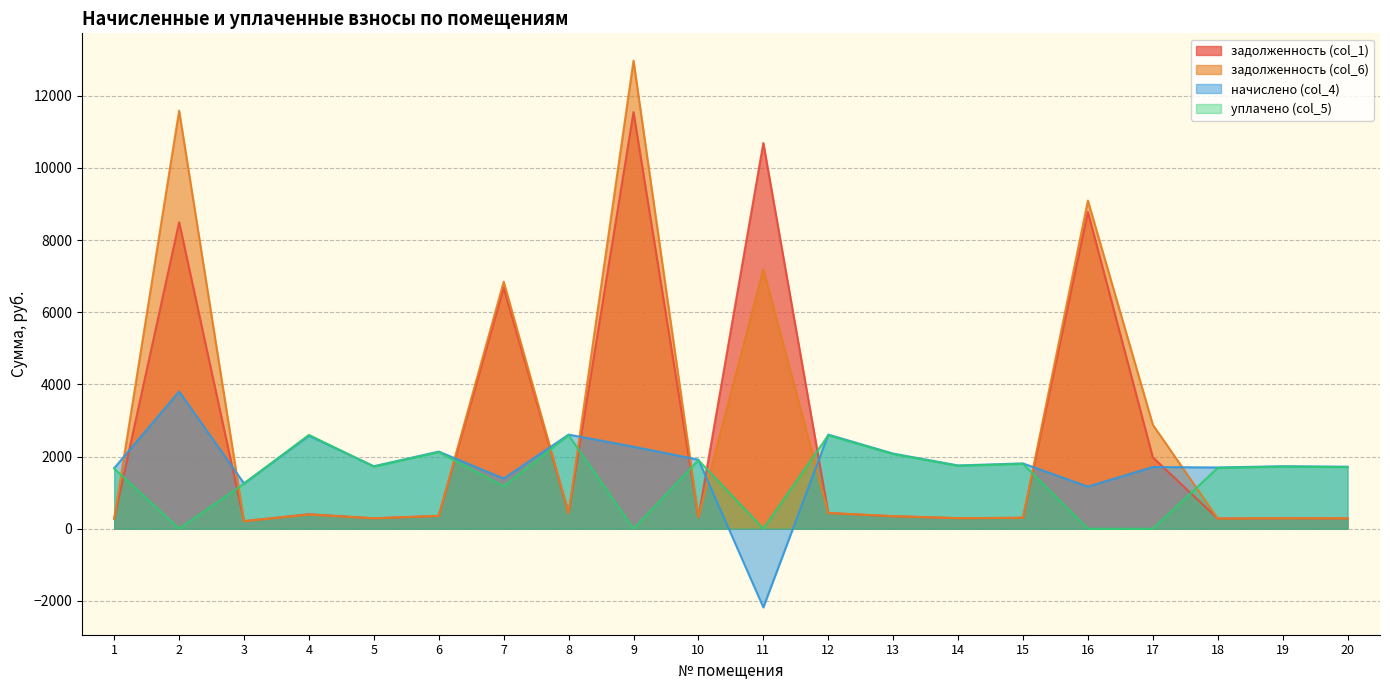

What is the minimum value shown in the chart?

-2180.8